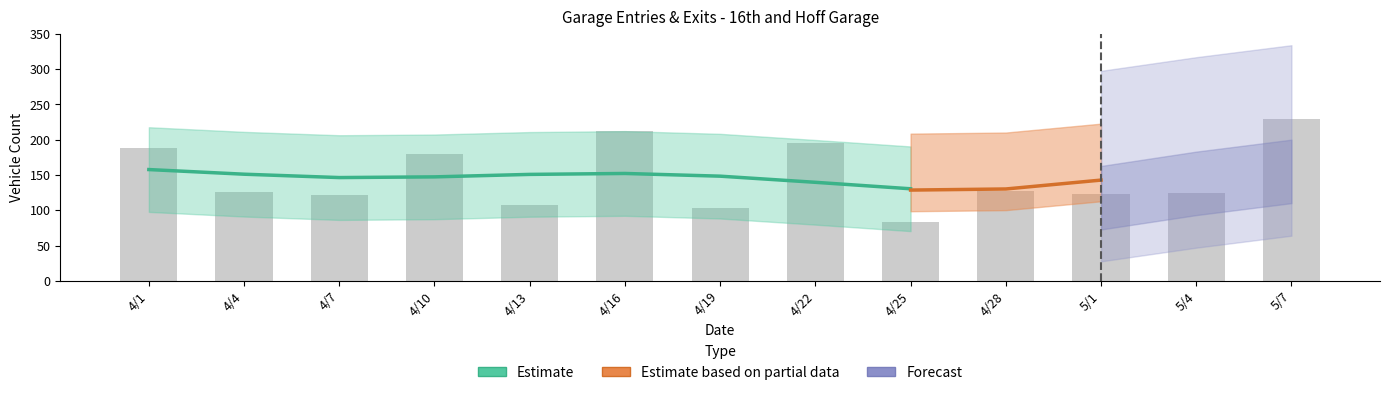

Approximately how many times larger is the value at 4/16 compared to 4/19?

2.1